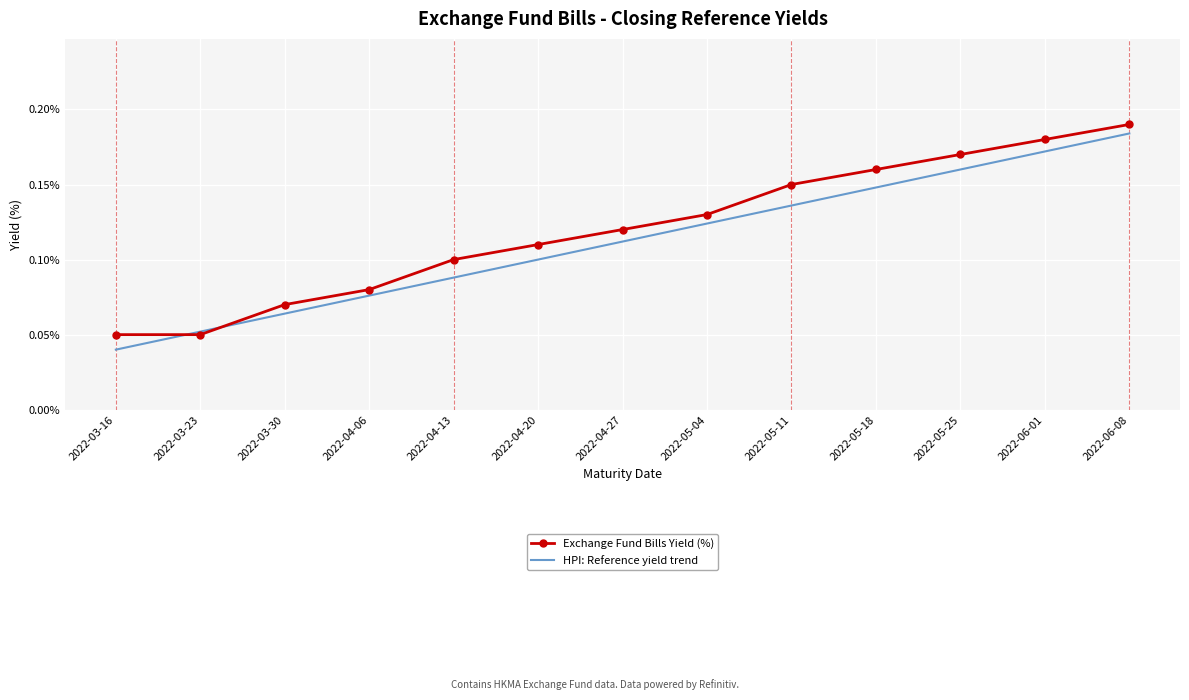

The value of Exchange Fund Bills Yield (%) at 2022-05-18 is 0.1. True or false?

False